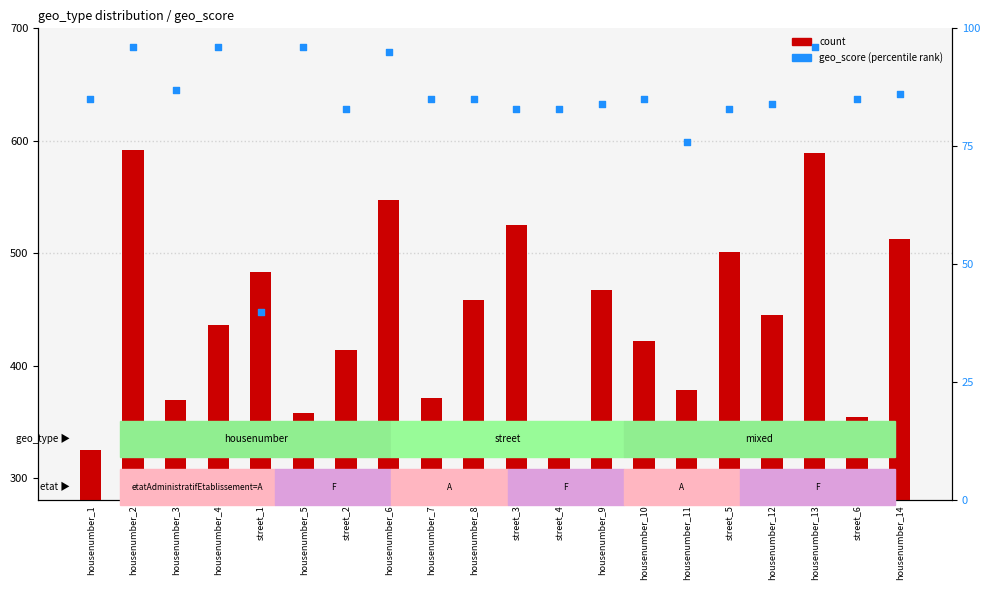

At which category is the sum across all series the highest?

housenumber_2